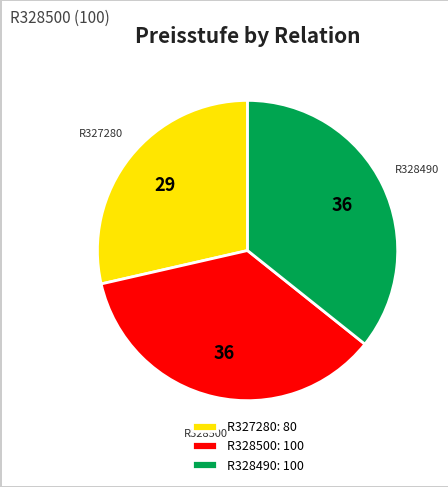

Is there any slice that represents more than half of the pie?

No